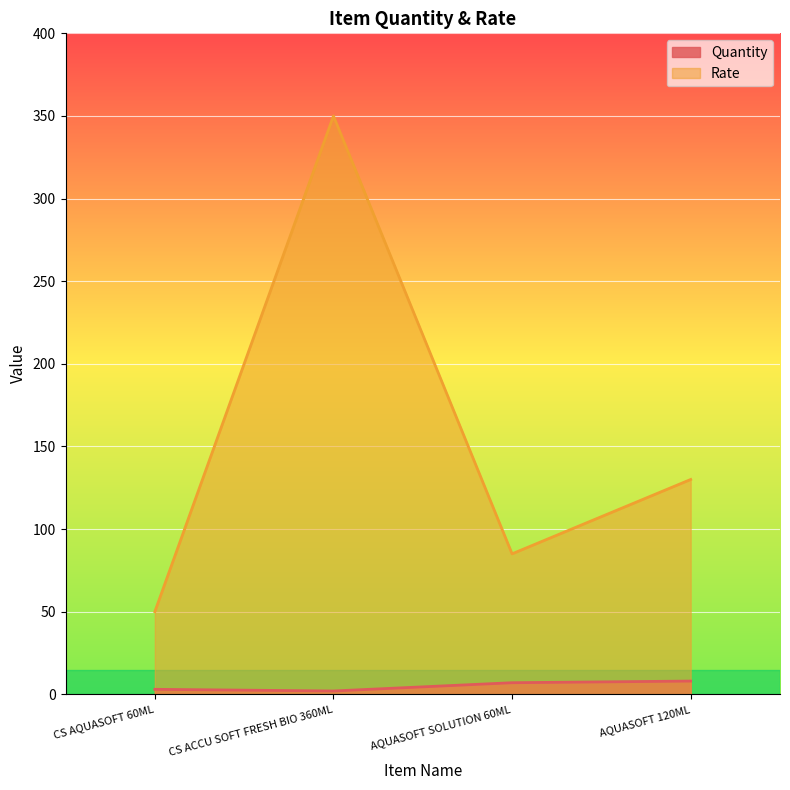

At which label does Quantity reach its peak?

AQUASOFT 120ML